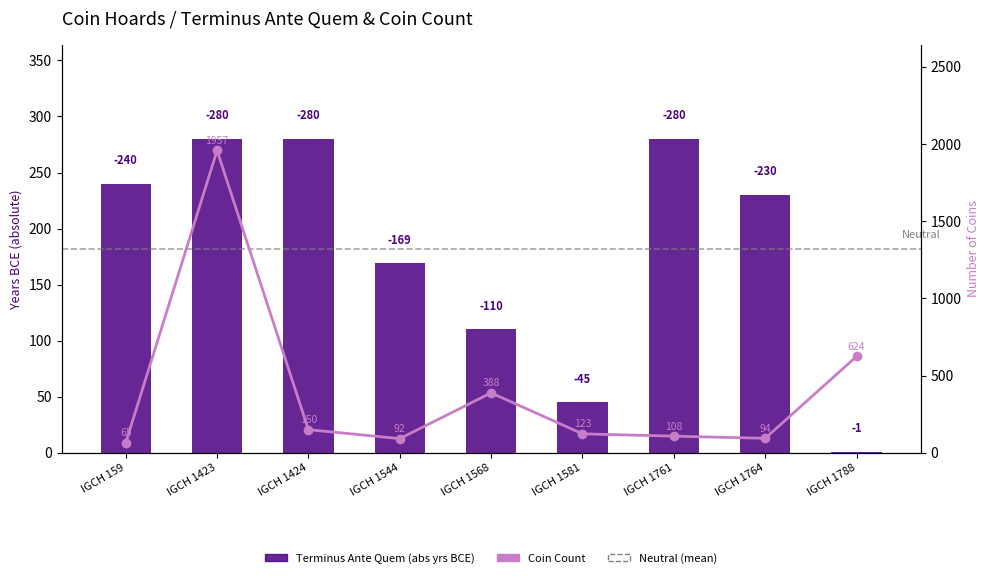

What is the difference between the maximum and minimum values in the Terminus Ante Quem (abs years BCE) series?

279